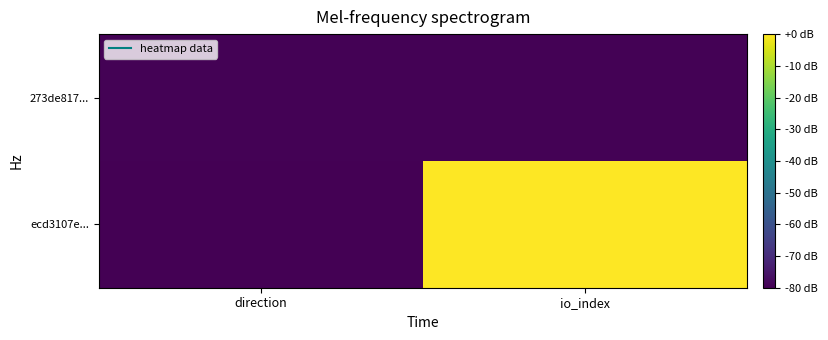

Reading right to left, list all the values displayed in this chart.

ecd3107e...: io_index=0.0	direction=-80.0
273de817...: io_index=-79.5	direction=-79.6